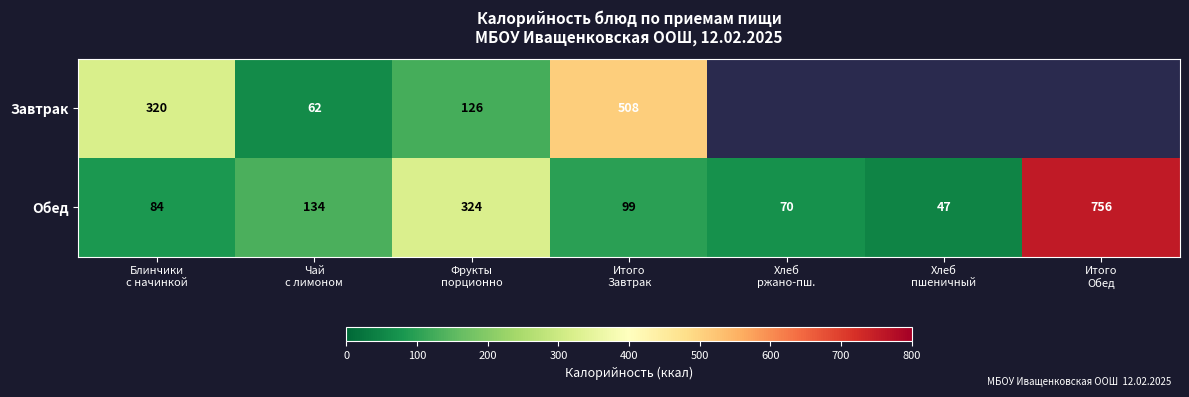

What is the sum of all Обед values?

1514